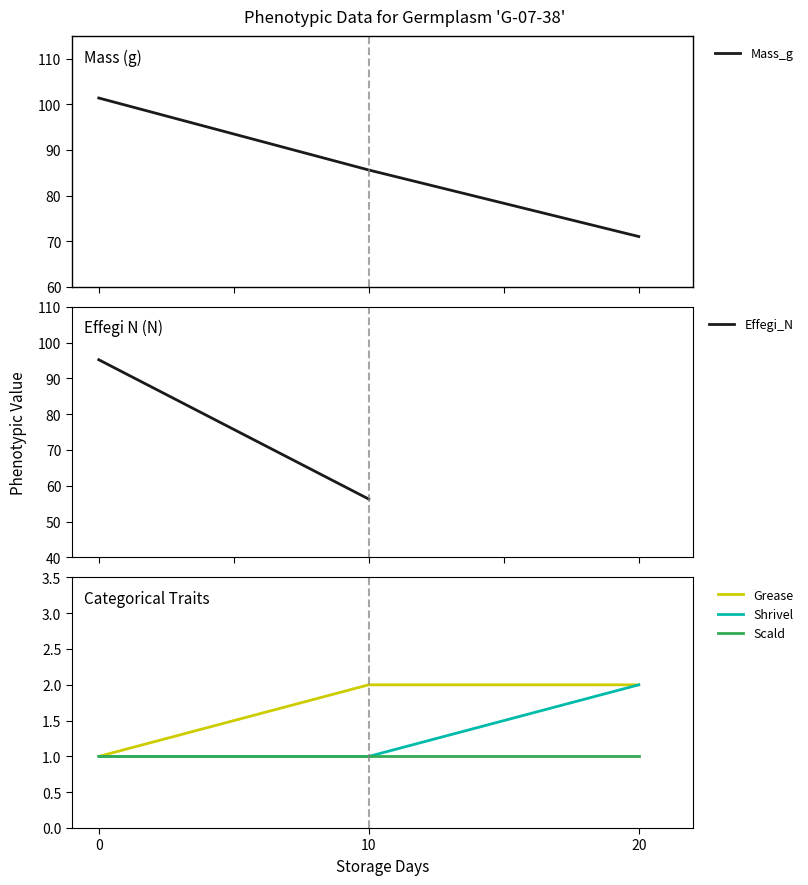

Is it true that Grease equals 2 at 10?

True